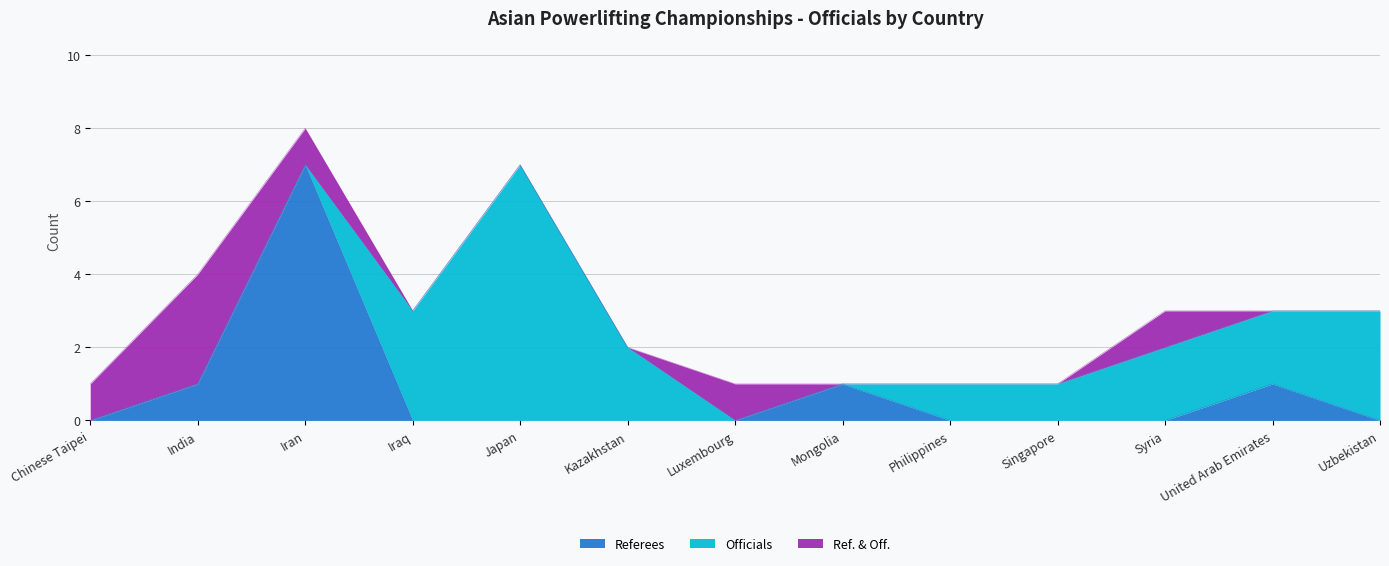

How many lines are shown in the chart?

3